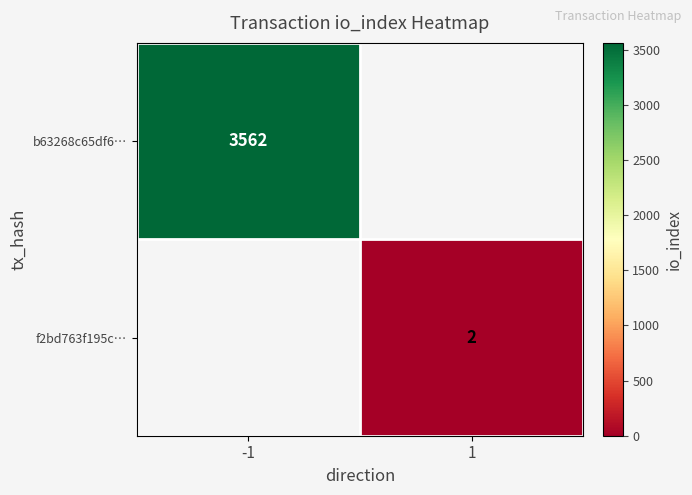

Is it true that b63268c65df6… equals 1519 at -1?

False